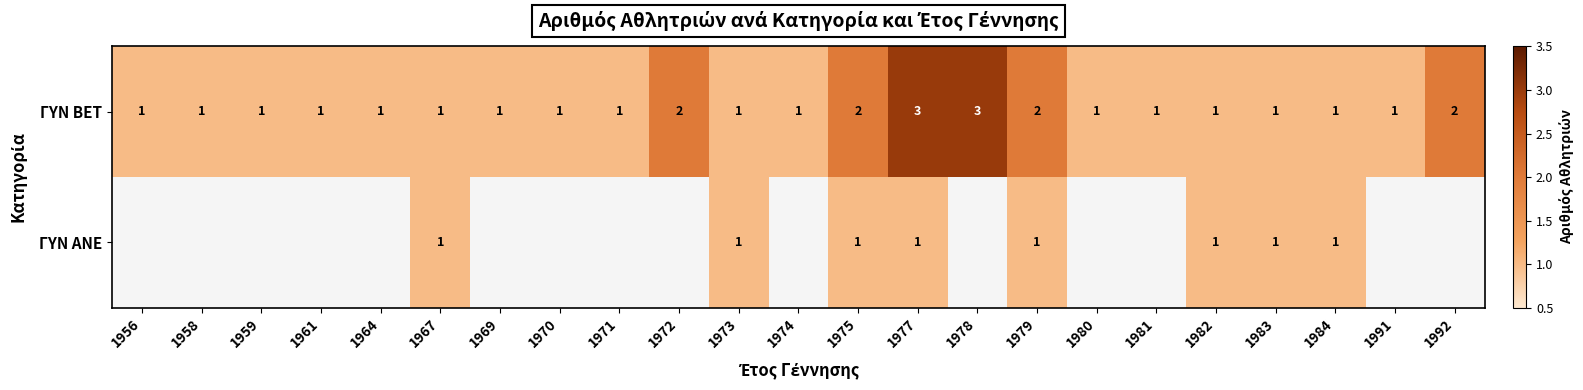

What is the sum of all ΓΥΝ BET values?

31